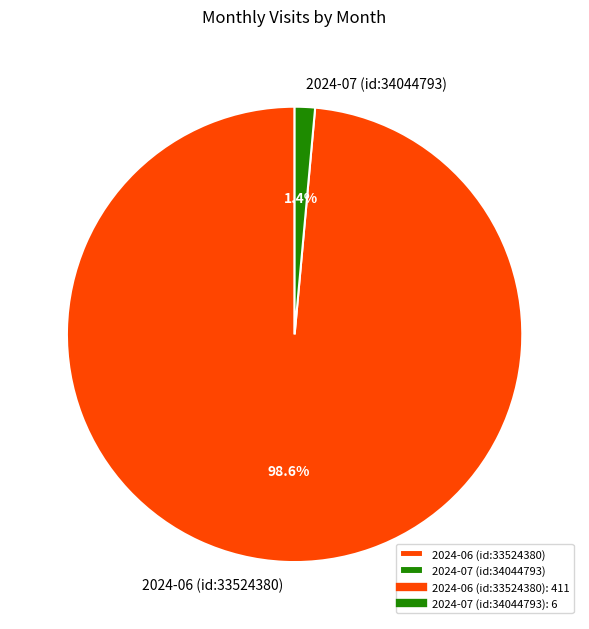

To the nearest percent, what portion does 2024-07 (id:34044793) represent?

1%